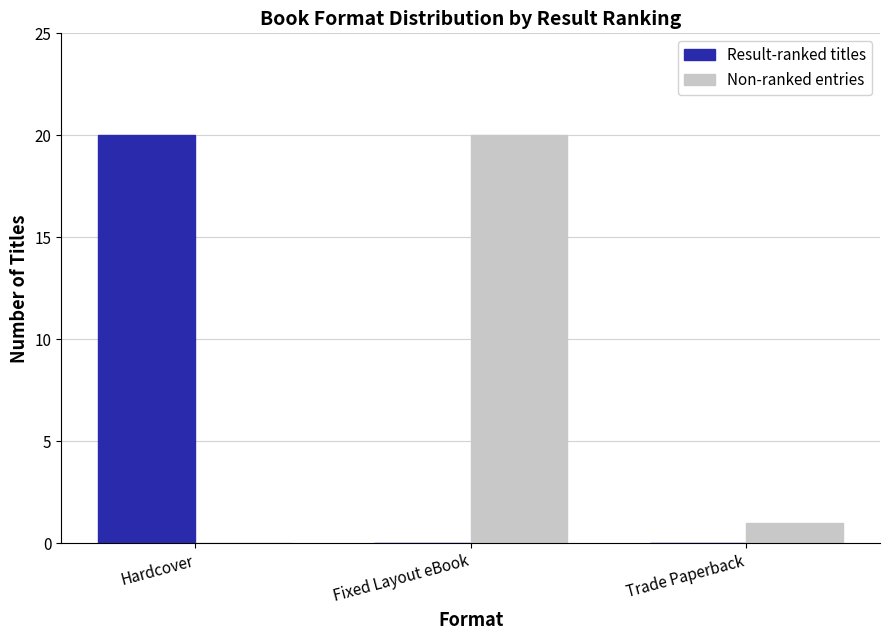

Is the value of Non-ranked entries at Trade Paperback greater than the value of Result-ranked titles at Trade Paperback?

Yes